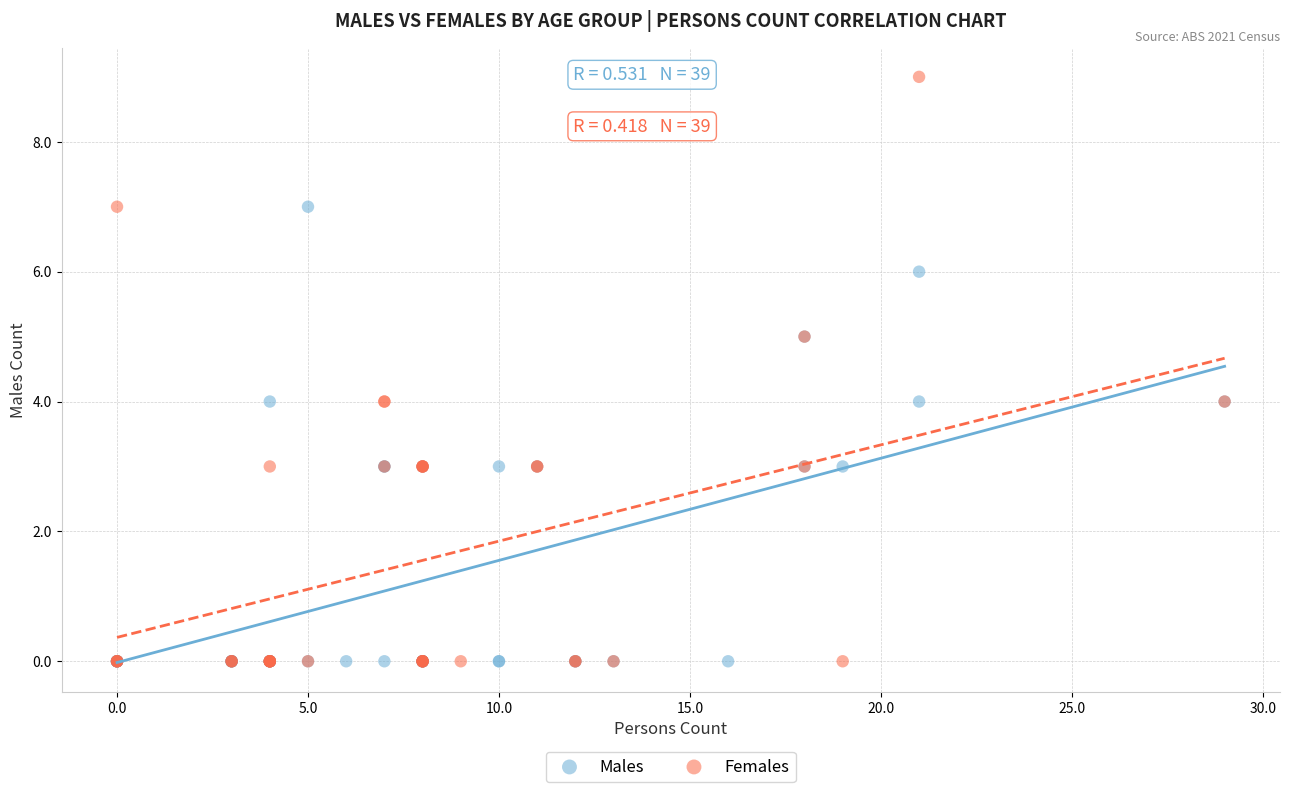

Which series reaches the maximum Y coordinate?

Females